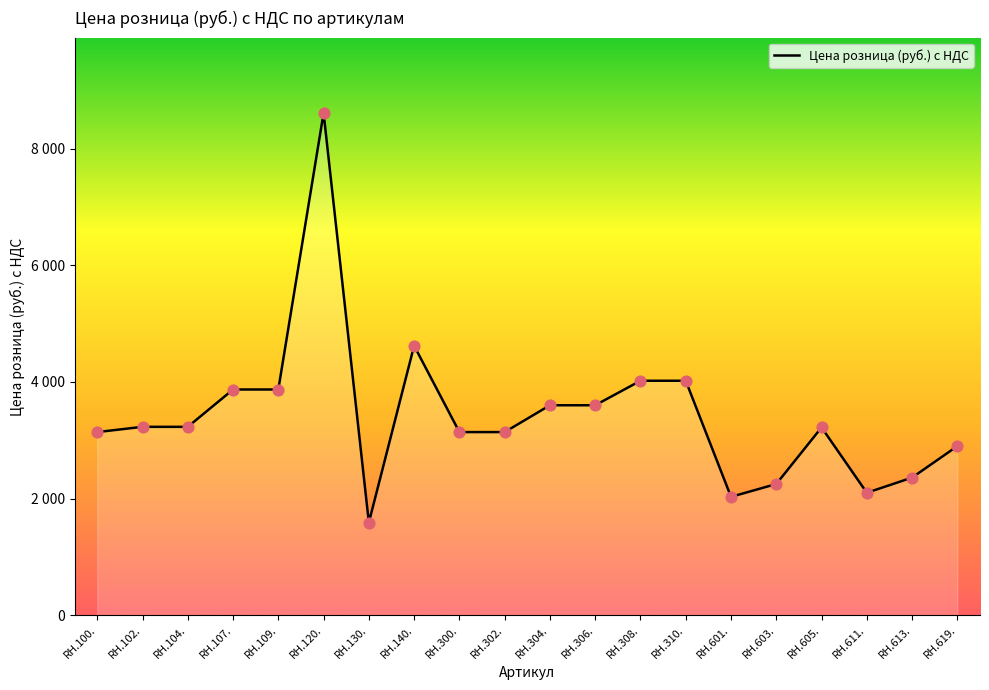

Which has a higher value, RH.109. or RH.306.?

RH.109.